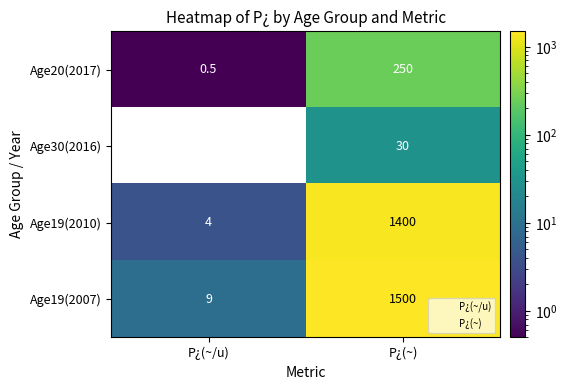

Reading left to right, transcribe all the data shown in this chart.

Age20(2017): 0.5	250.0
Age30(2016): 0.0	30.0
Age19(2010): 4.0	1400.0
Age19(2007): 9.0	1500.0